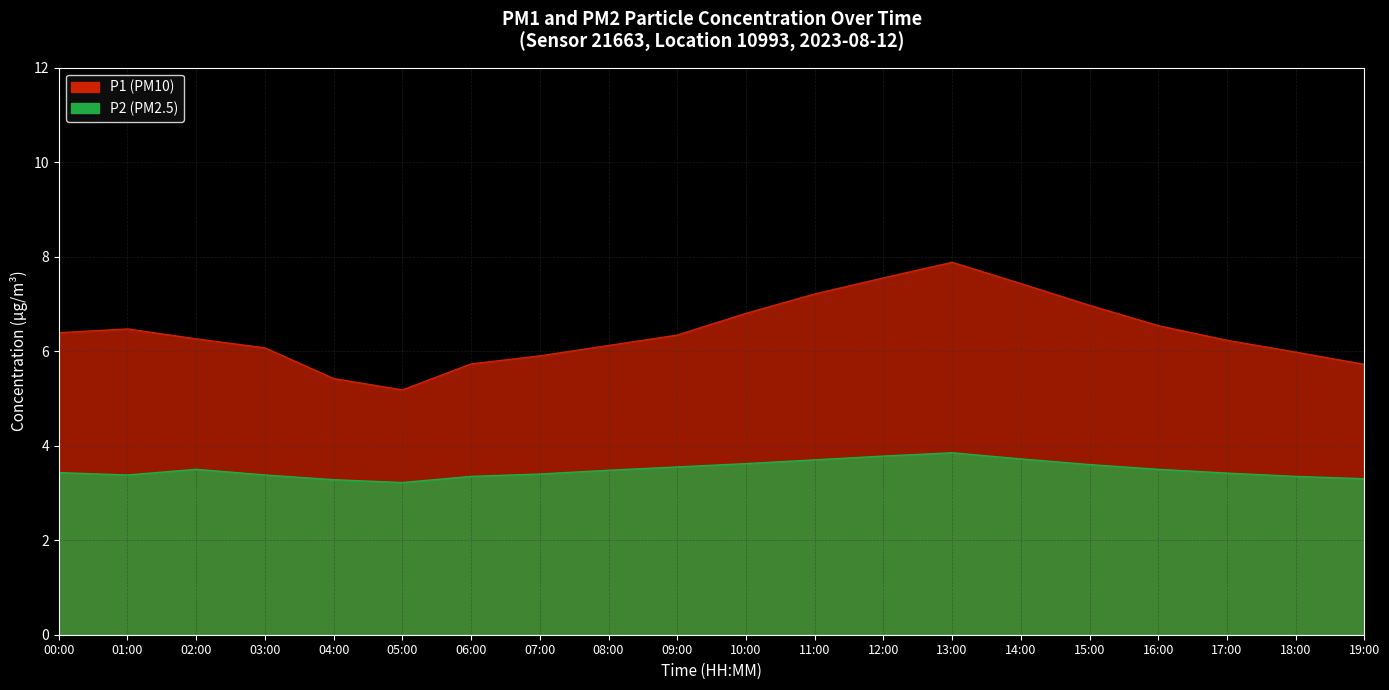

True or false: P2 and P1 cross at least once.

False